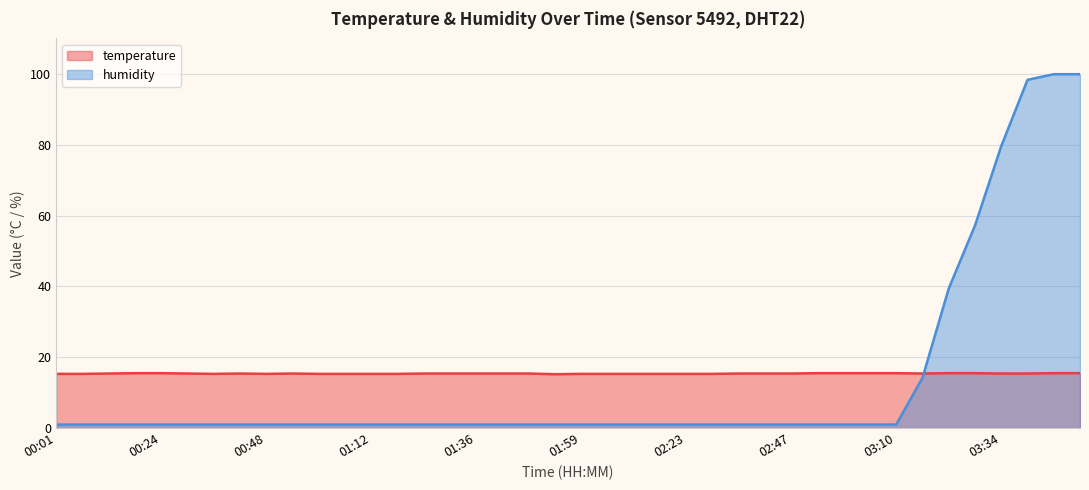

Is the value of humidity at 00:13 greater than the value of temperature at 02:58?

No